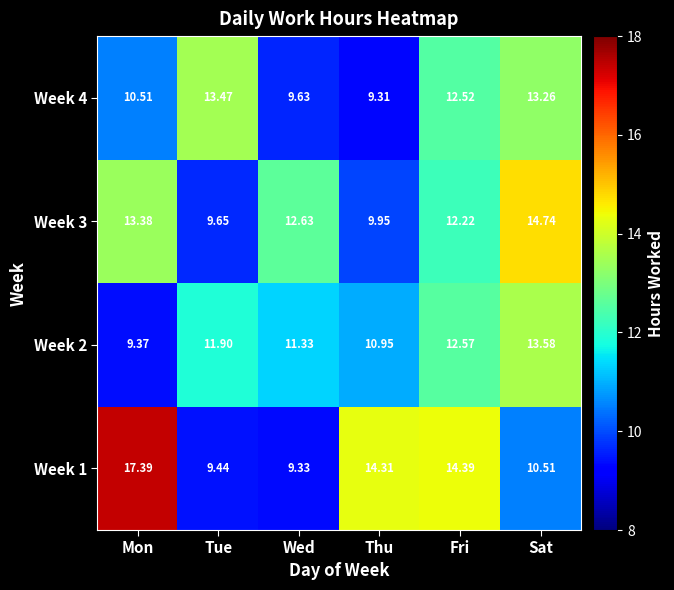

At Mon, list the series in order from smallest to largest.

Week 2, Week 4, Week 3, Week 1